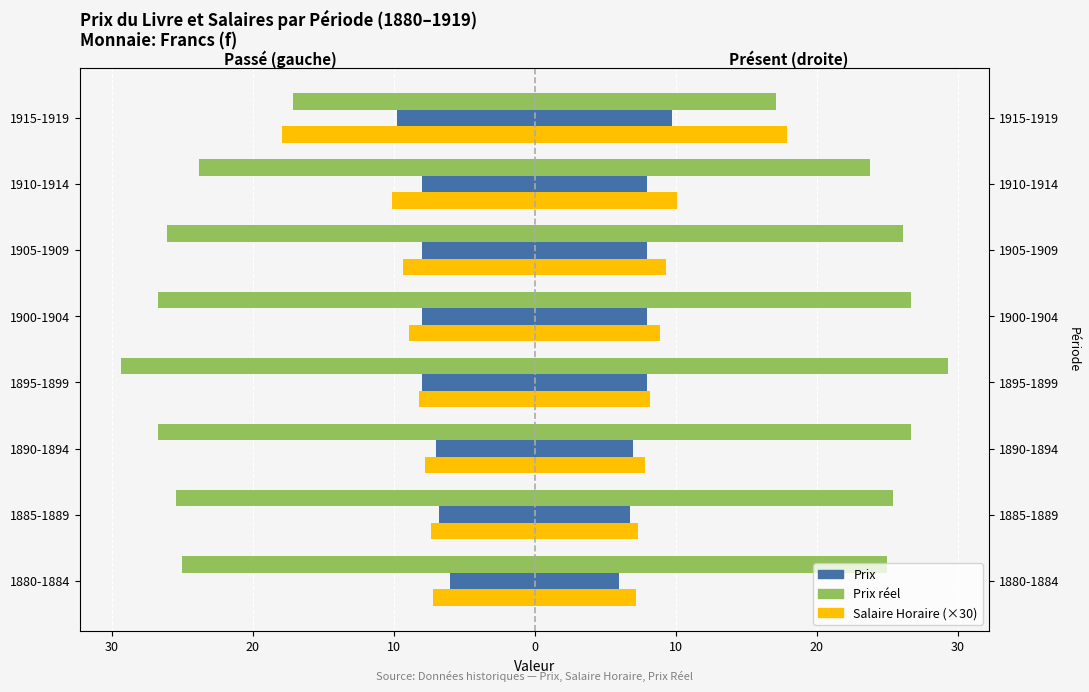

What is the smallest value displayed?

-29.3